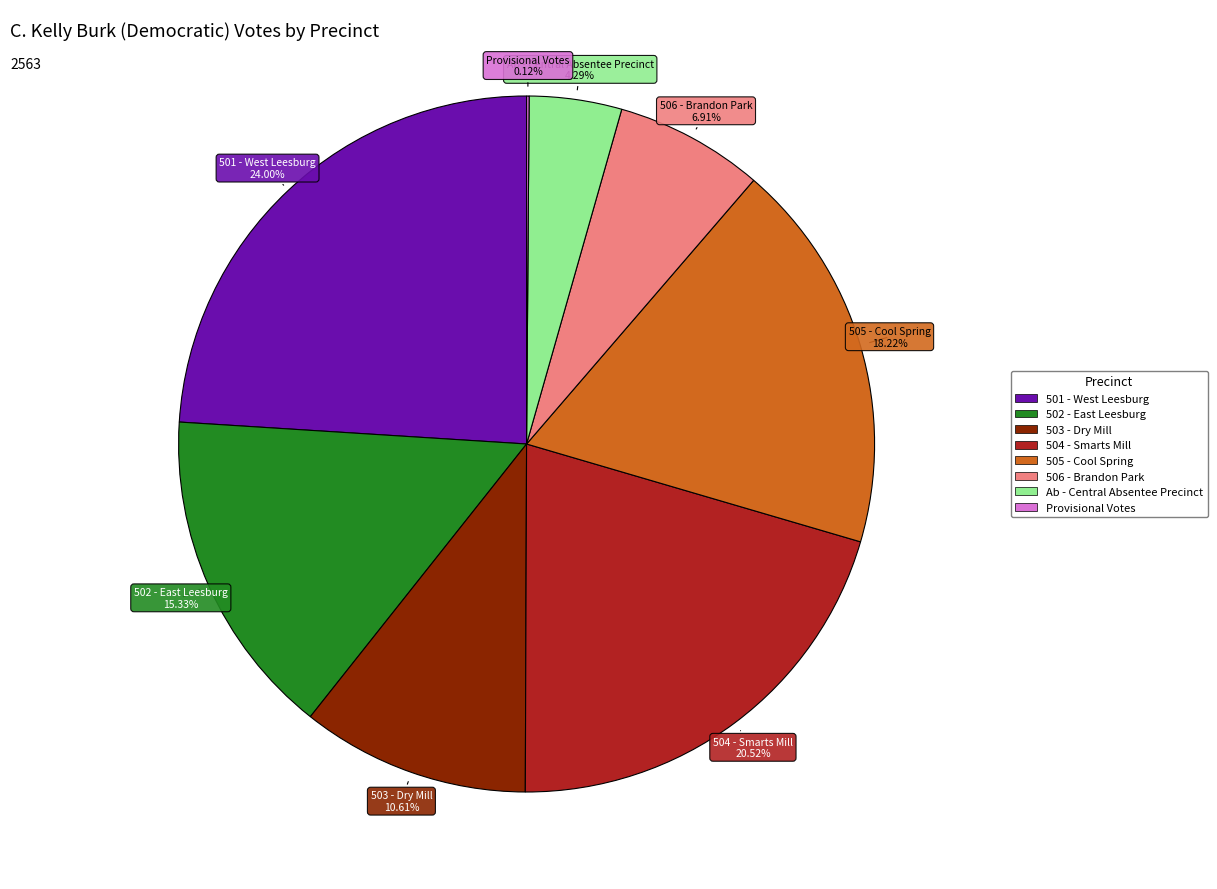

To the nearest percent, what is the combined percentage of 506 - Brandon Park and 505 - Cool Spring?

25%